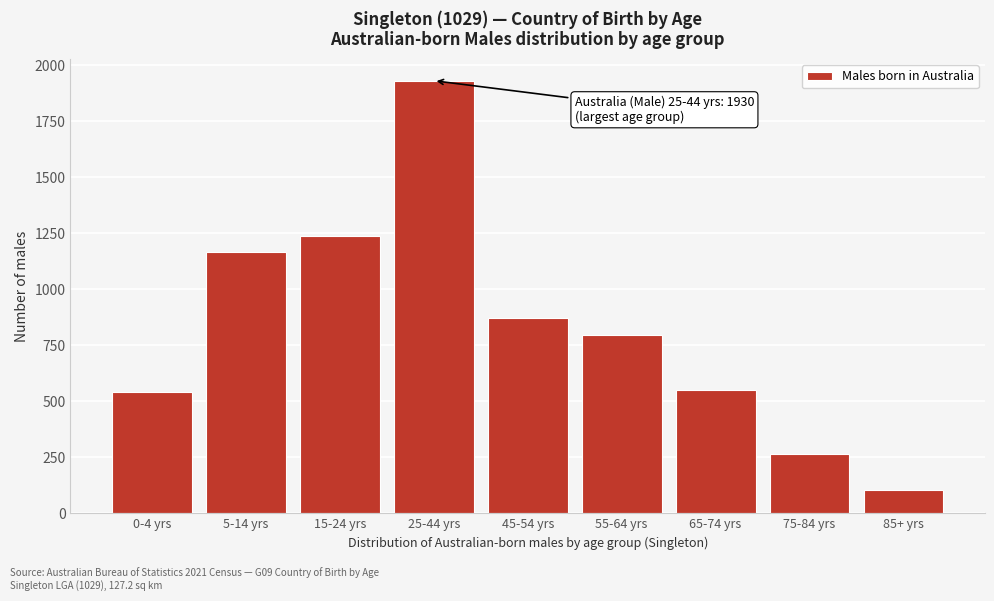

Reading left to right, what are all the values shown in this chart?

539	1165	1236	1930	873	796	550	262	102